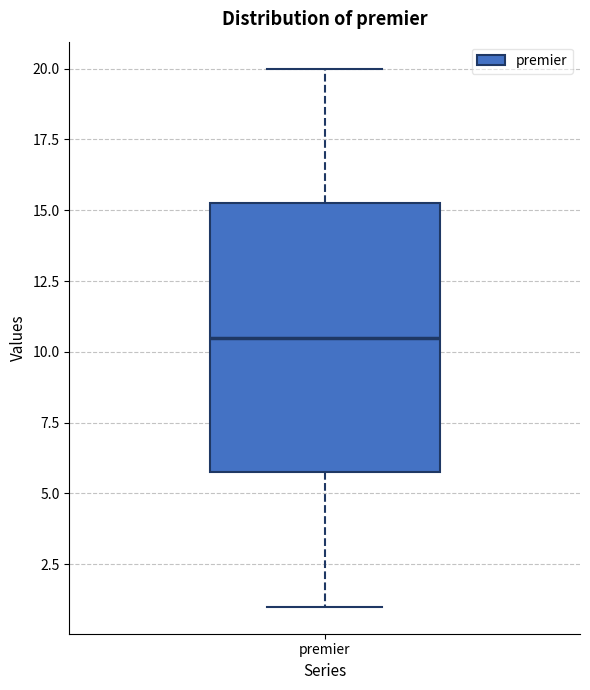

Where is the lower edge of the box for premier on the y-axis? The values are not printed on the chart, so give them approximately, as read against the axis.

6.0